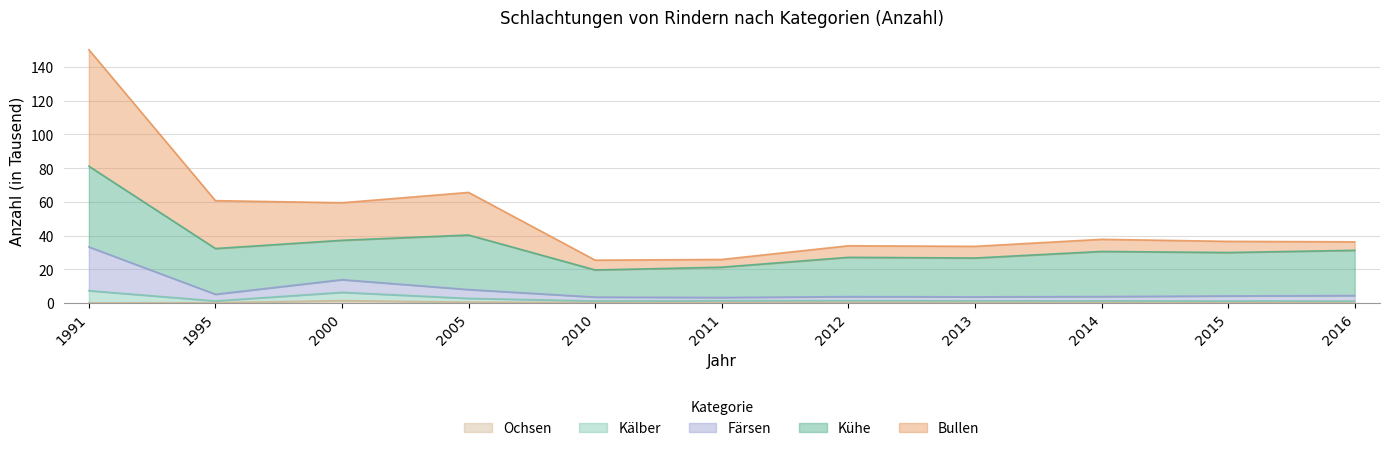

True or false: Bullen and Ochsen intersect in this chart.

False